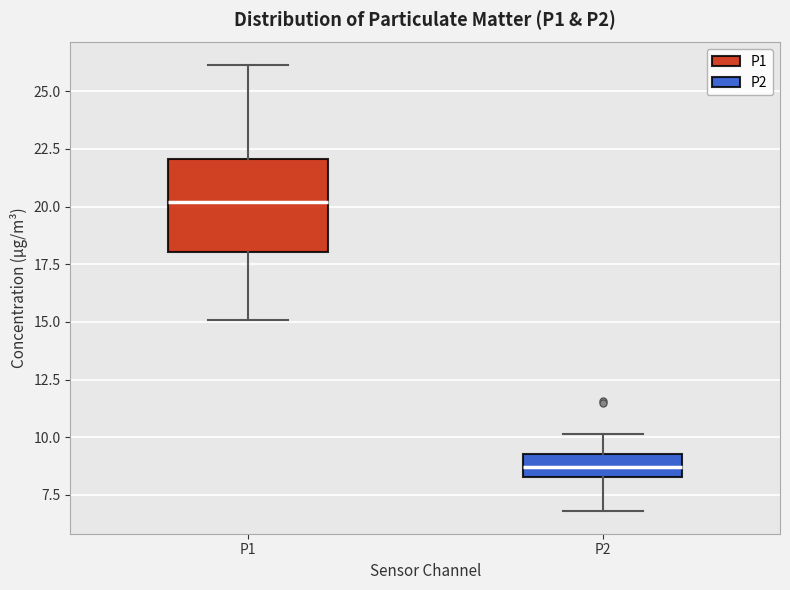

Reading left to right, transcribe this box plot: for each box, give where its median line is, the range the box spans, and where its two whiskers end, as read against the y-axis. The values are not printed on the chart, so give them approximately, as read against the axis.

P1: median 20.0, box 18.0 to 22.0, whiskers 15.0 to 26.0
P2: median 8.5 (inside the box), box 8.5 to 9.5, whiskers 7.0 to 10.0